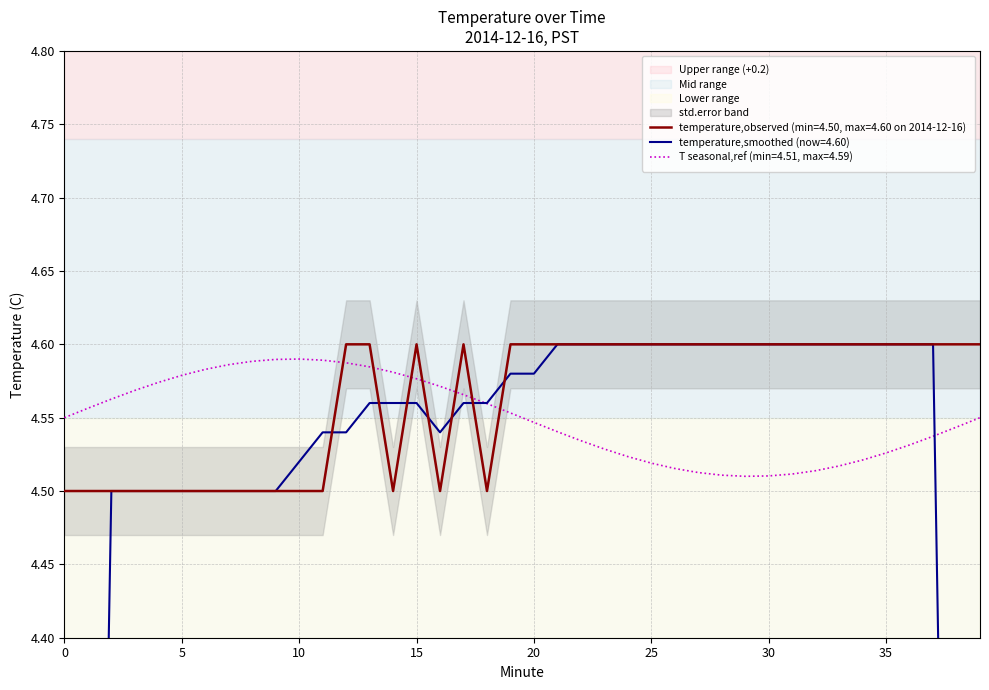

Is it true that the value at 24 is 7.9?

False